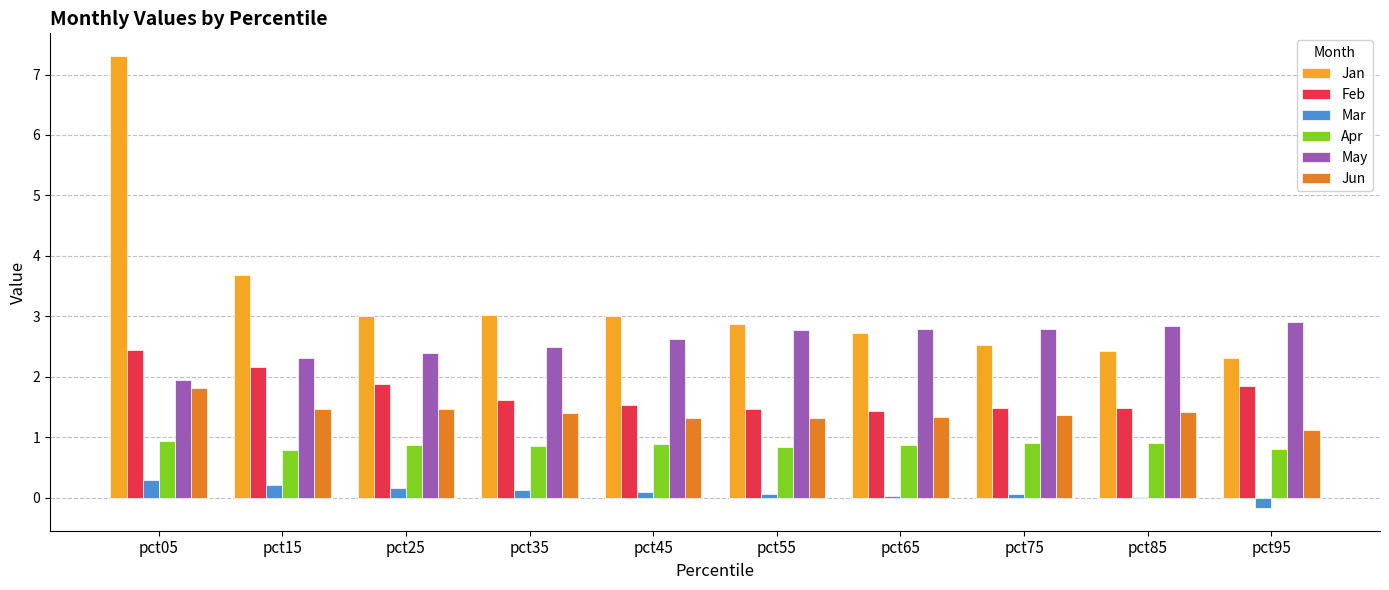

What is the maximum value shown in the chart?

7.3